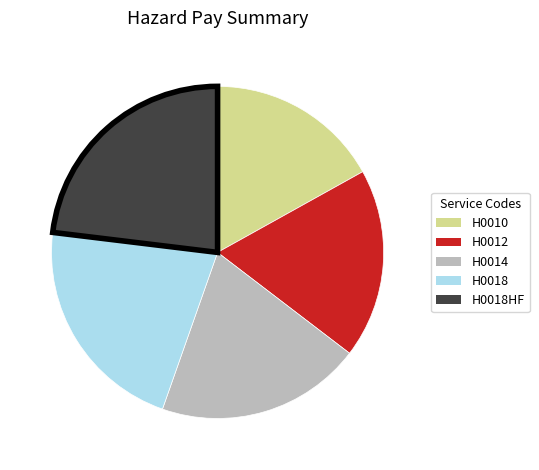

Is there any slice that represents more than half of the pie?

No